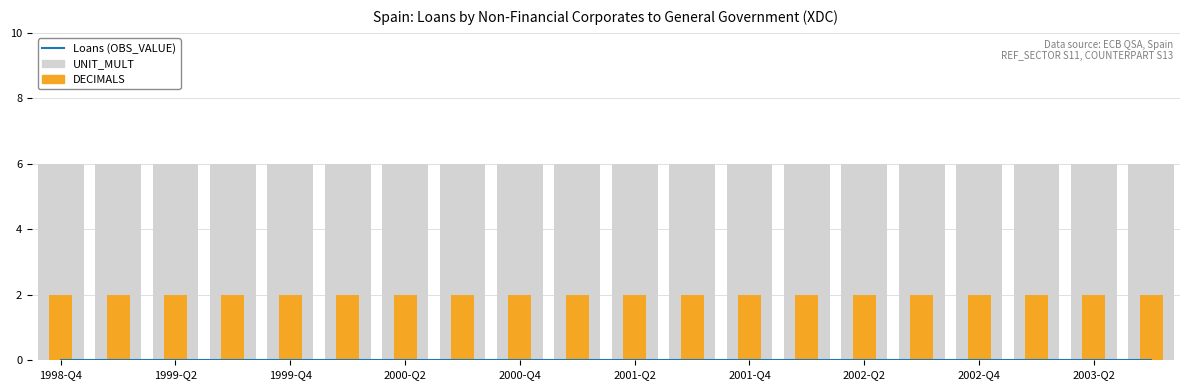

Reading left to right, list all the values displayed in this chart.

Loans (OBS_VALUE): 0	0	0	0	0	0	0	0	0	0	0	0	0	0	0	0	0	0	0	0
UNIT_MULT: 6	6	6	6	6	6	6	6	6	6	6	6	6	6	6	6	6	6	6	6
DECIMALS: 2	2	2	2	2	2	2	2	2	2	2	2	2	2	2	2	2	2	2	2